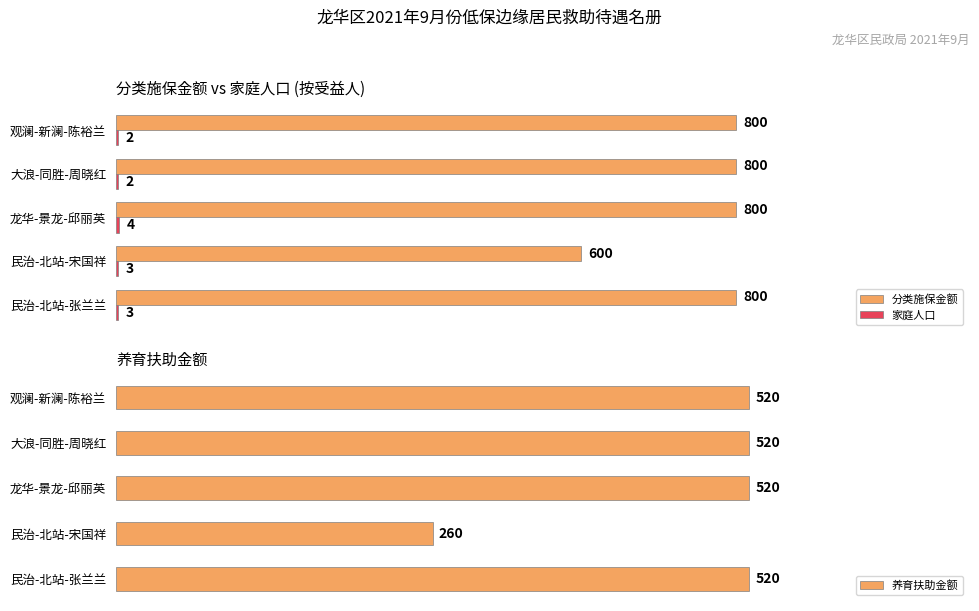

What is the sum of all 分类施保金额 values?

3800